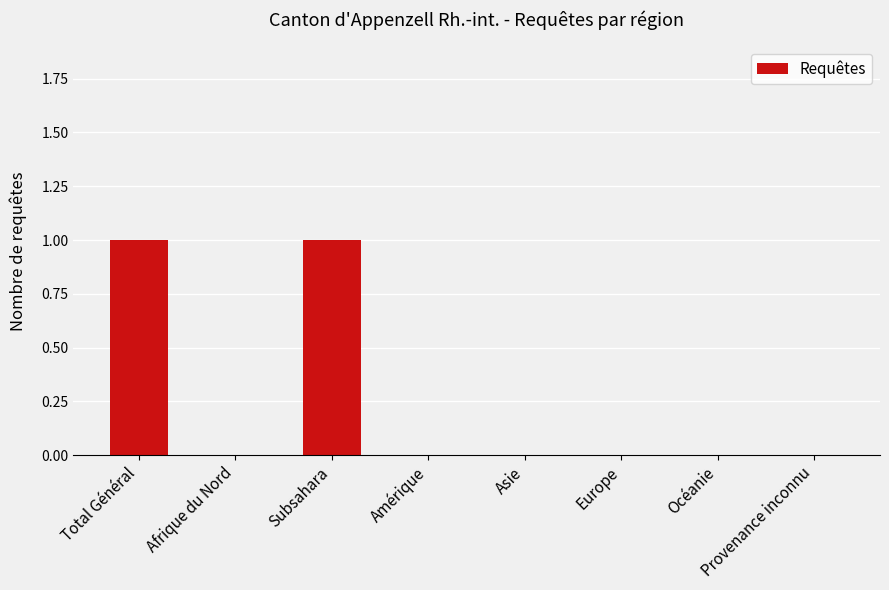

Which has a higher value, Amérique or Total Général?

Total Général